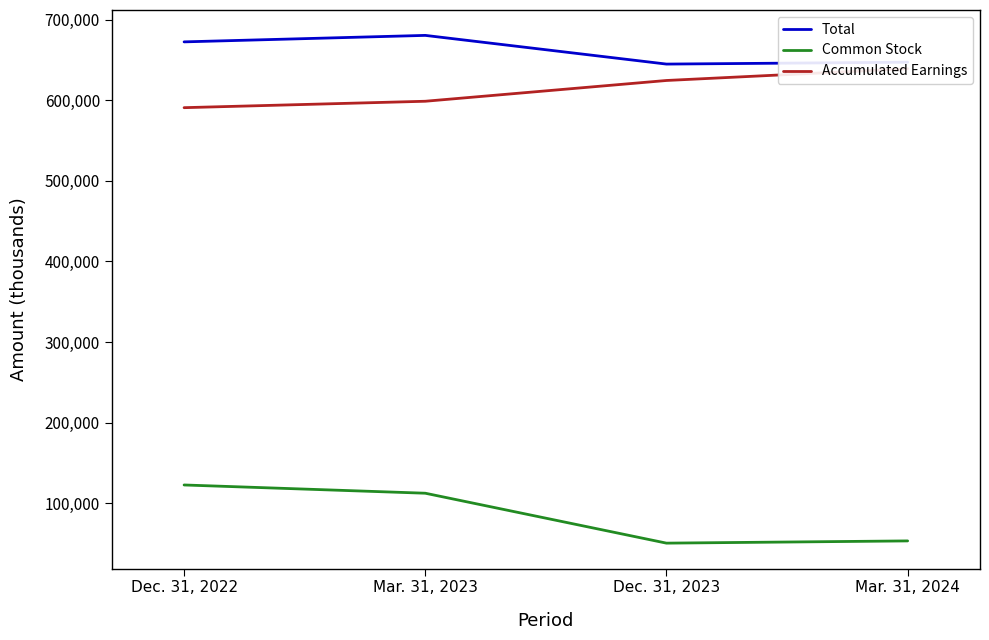

What position from the right is Dec. 31, 2022?

4